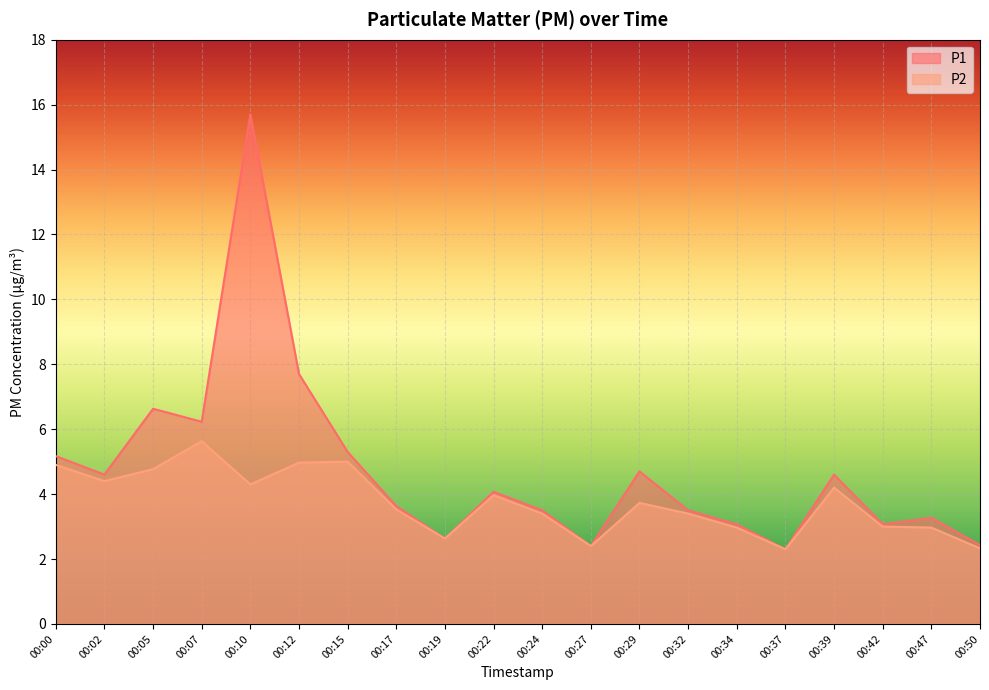

Between 00:32 and 00:37, which series saw the biggest shift?

P1